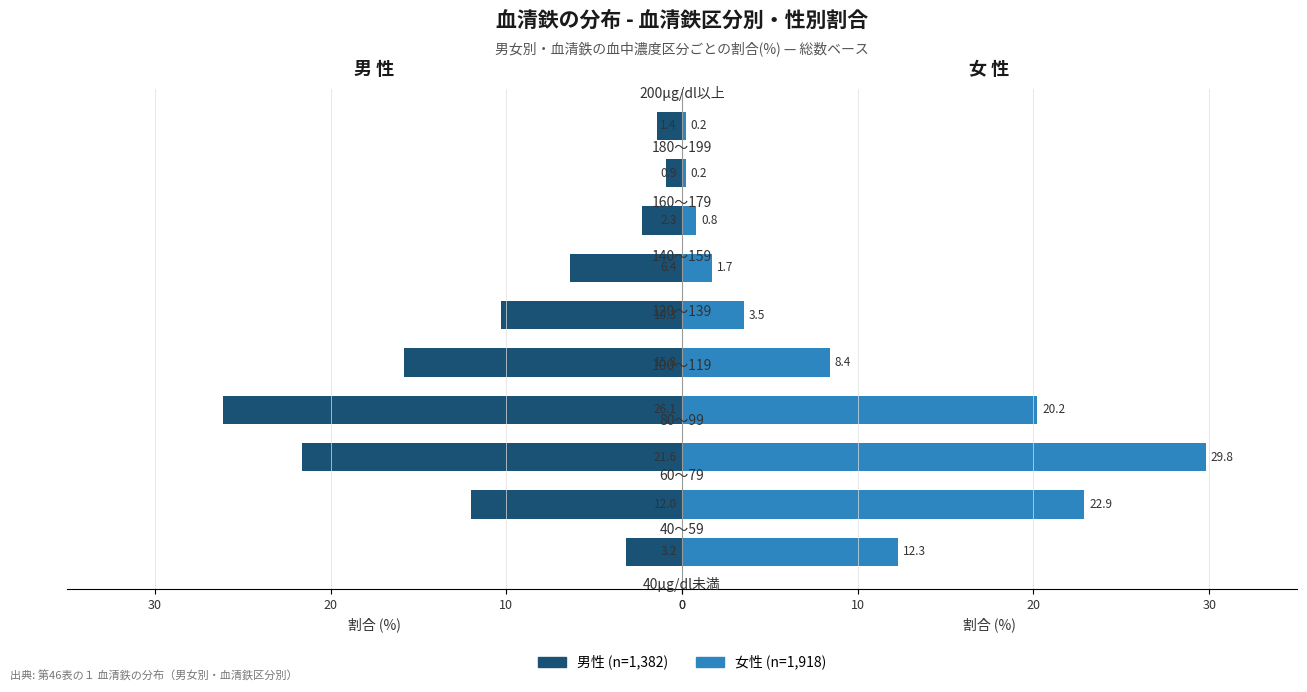

Rank the series by their maximum value, from lowest to highest.

男性, 女性